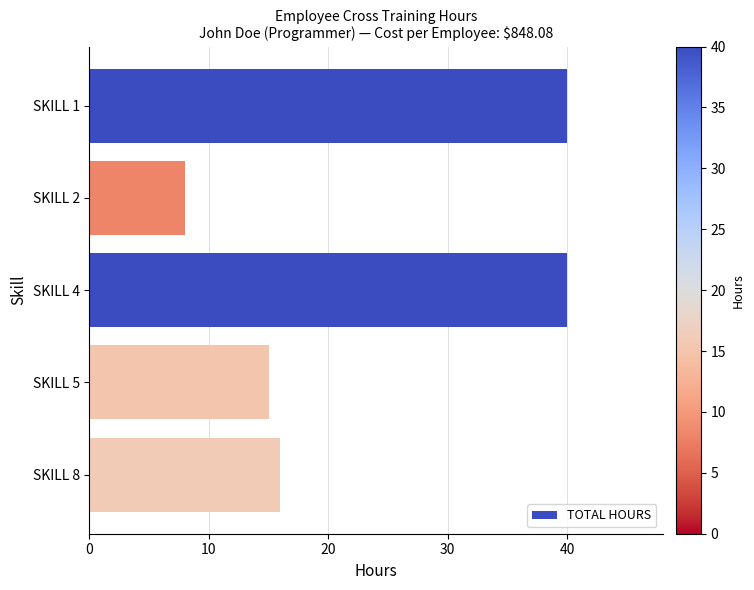

Reading top to bottom, list all the values displayed in this chart.

SKILL 1=40	SKILL 2=8	SKILL 4=40	SKILL 5=15	SKILL 8=16